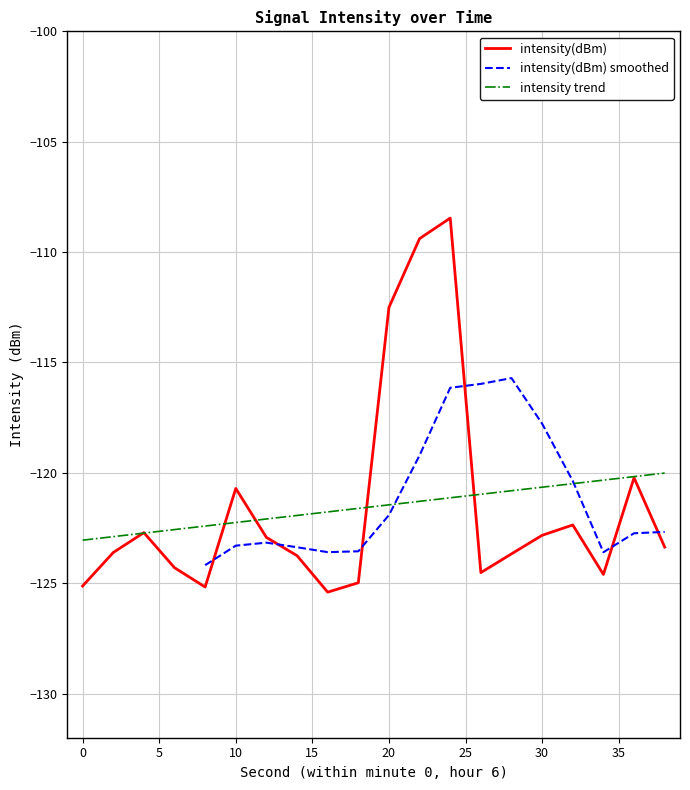

What is the value of the 5th point from the left?

-125.2